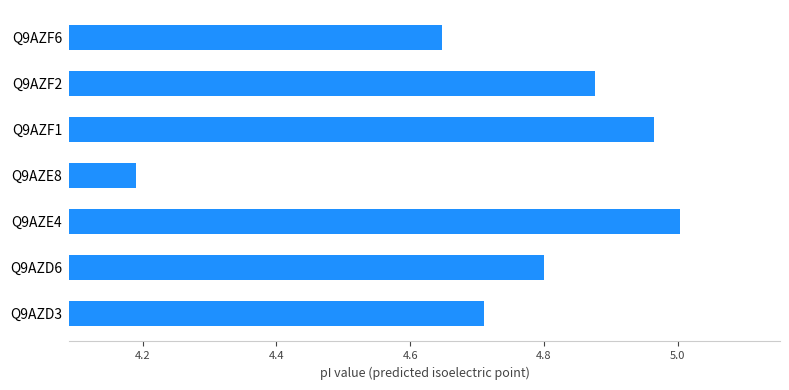

What is the difference between the maximum and minimum values?

0.8